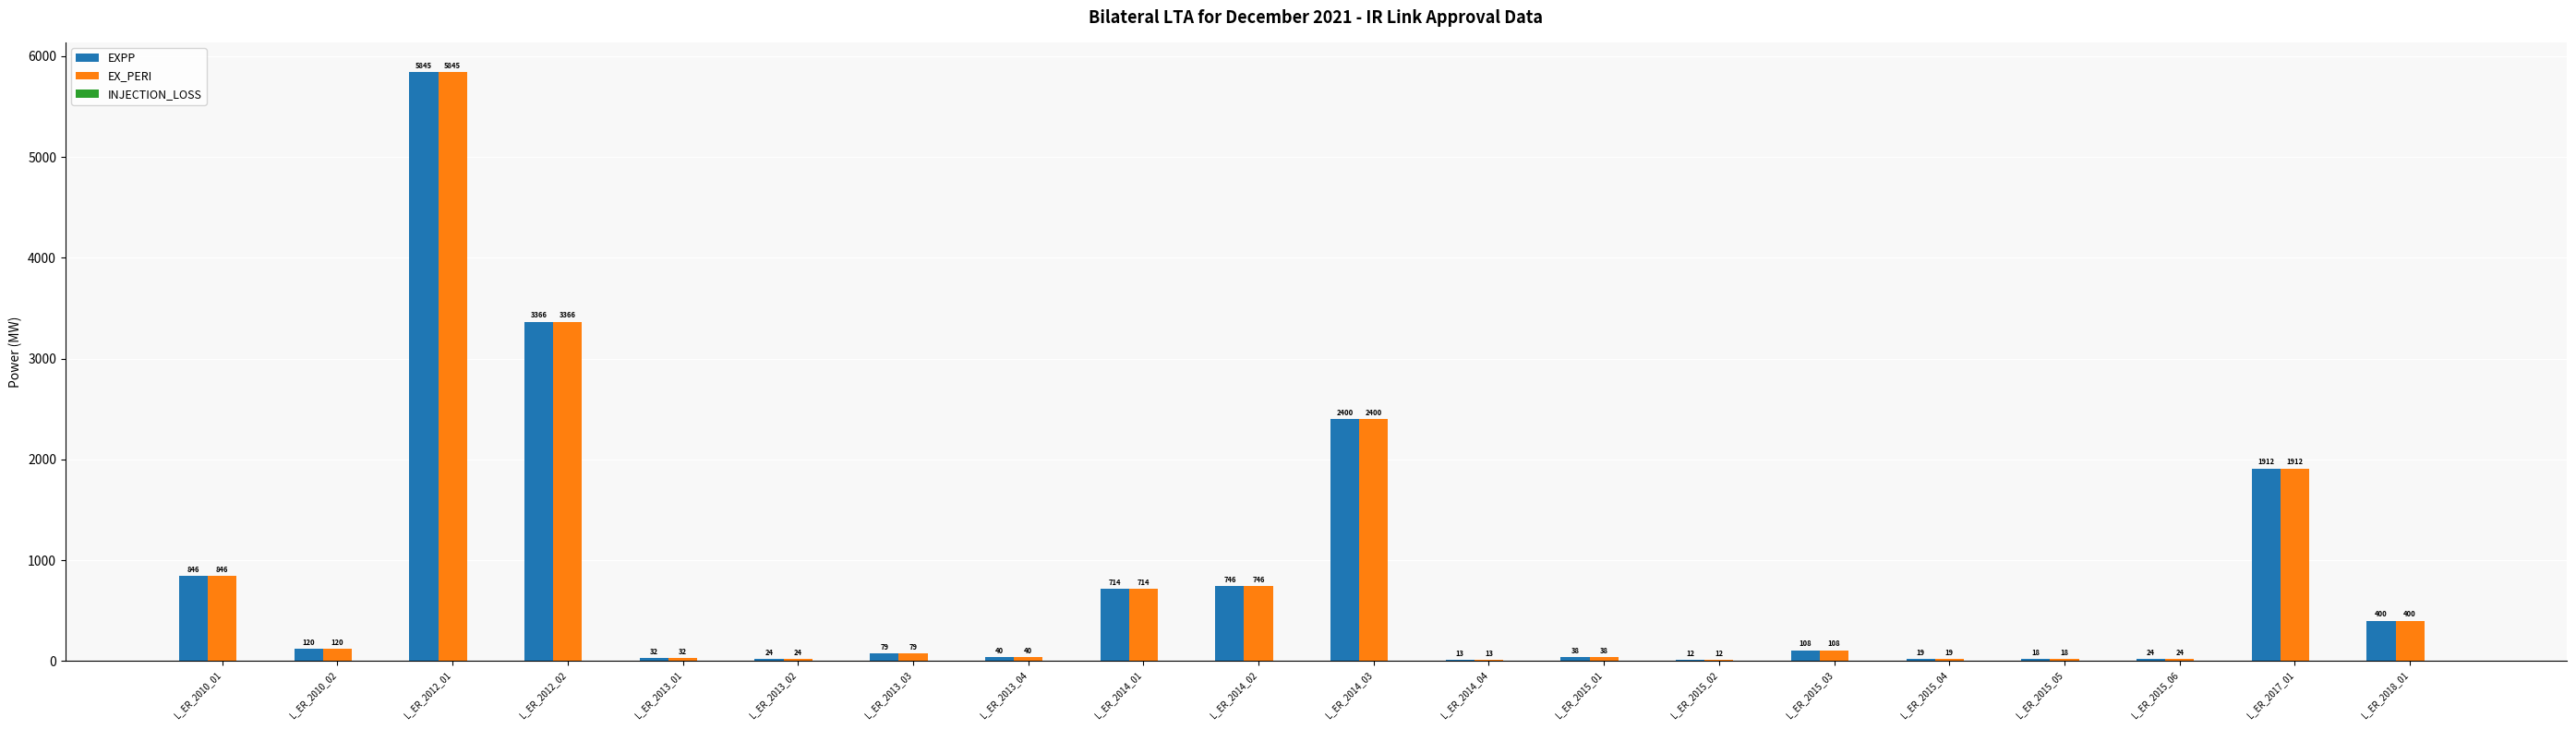

Which label corresponds to the largest value in the chart?

L_ER_2012_01